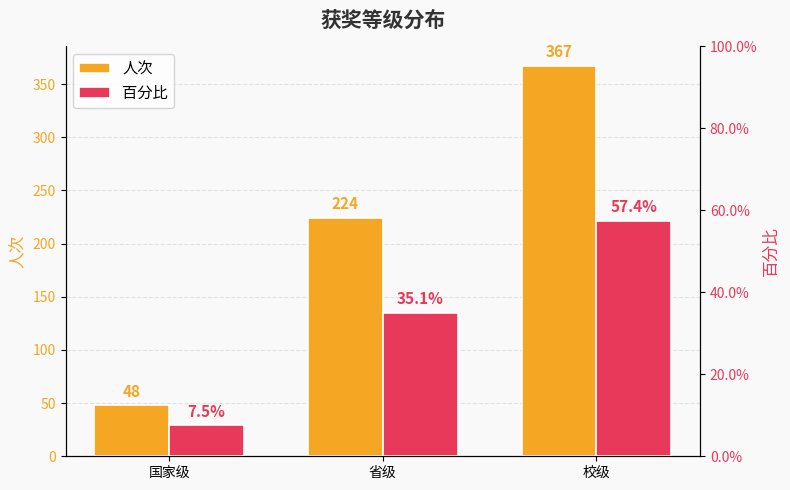

What is the sum of the 人次 values at 省级 and 校级?

591.0